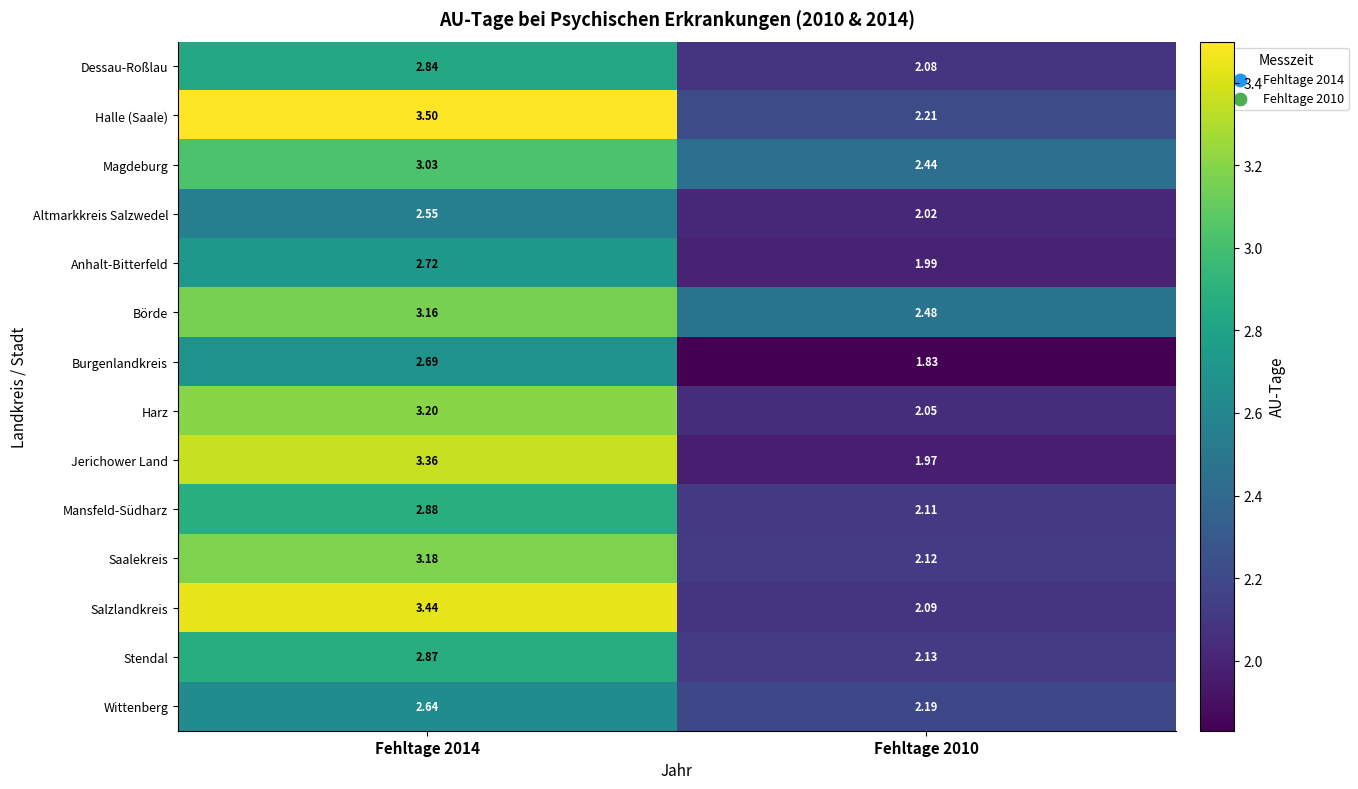

Which series changed the most between Fehltage 2014 and Fehltage 2010?

Jerichower Land